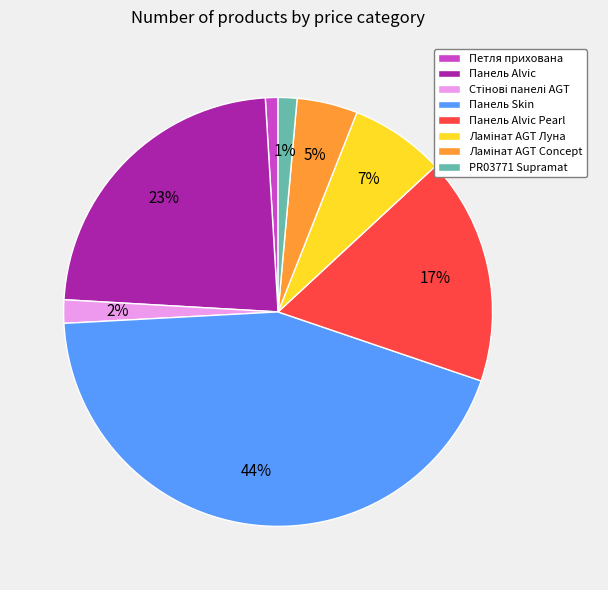

To the nearest percent, what is the difference between the largest and smallest slice percentages?

43%